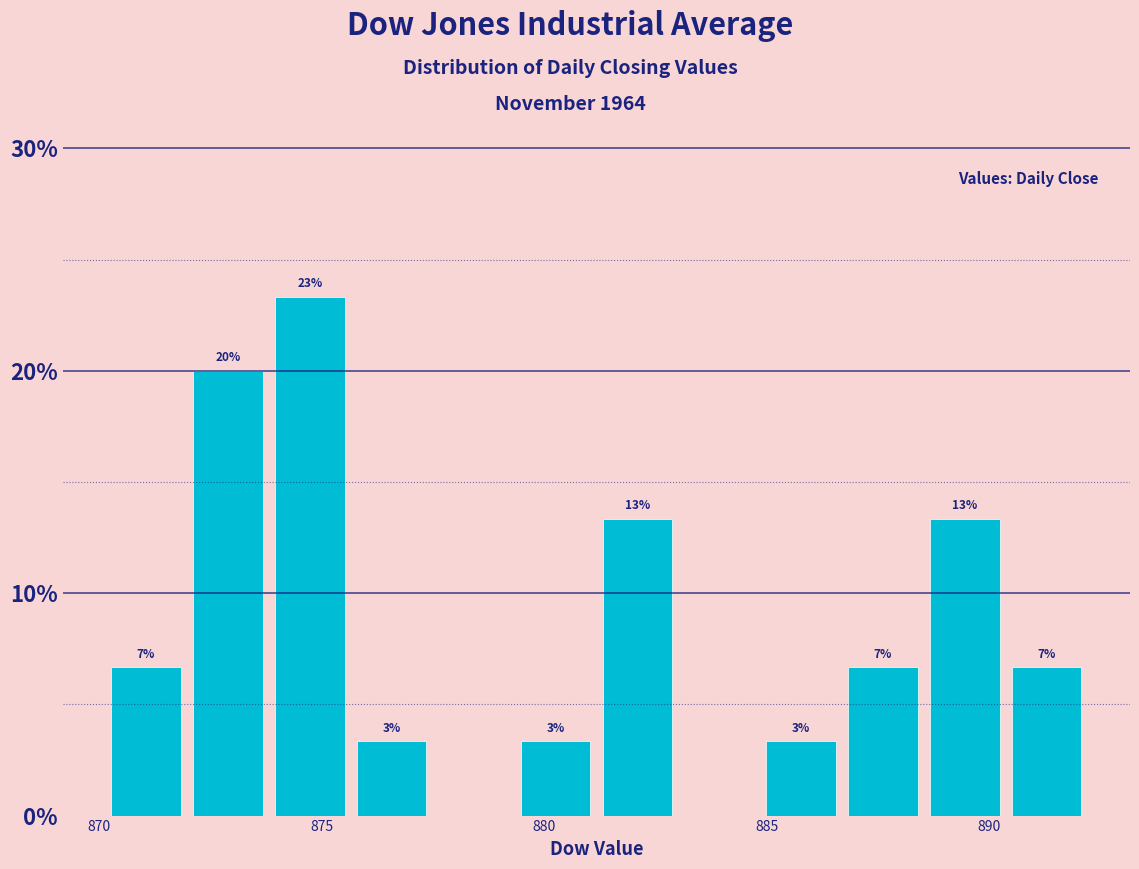

Read against the x-axis, roughly where is the centre of the tallest bar?

874.5